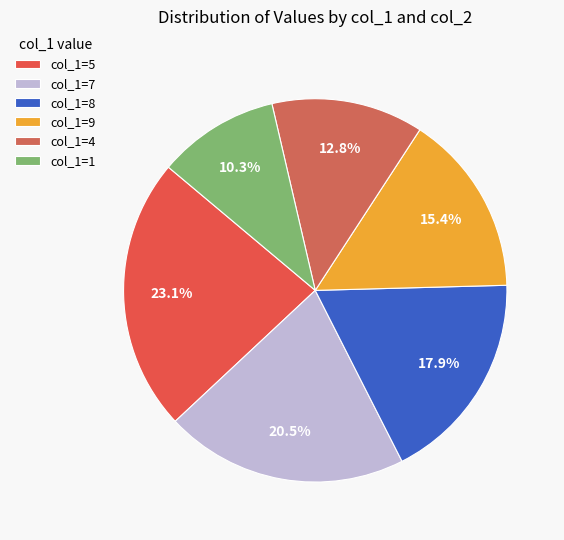

Count the number of slices in the pie.

6